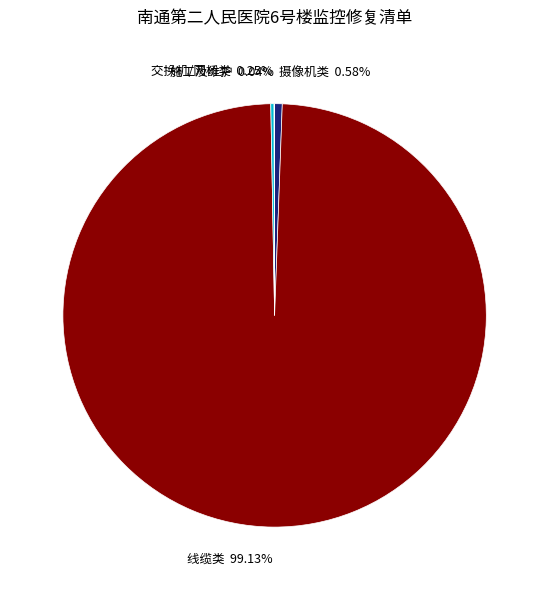

Which category accounts for the majority?

线缆类